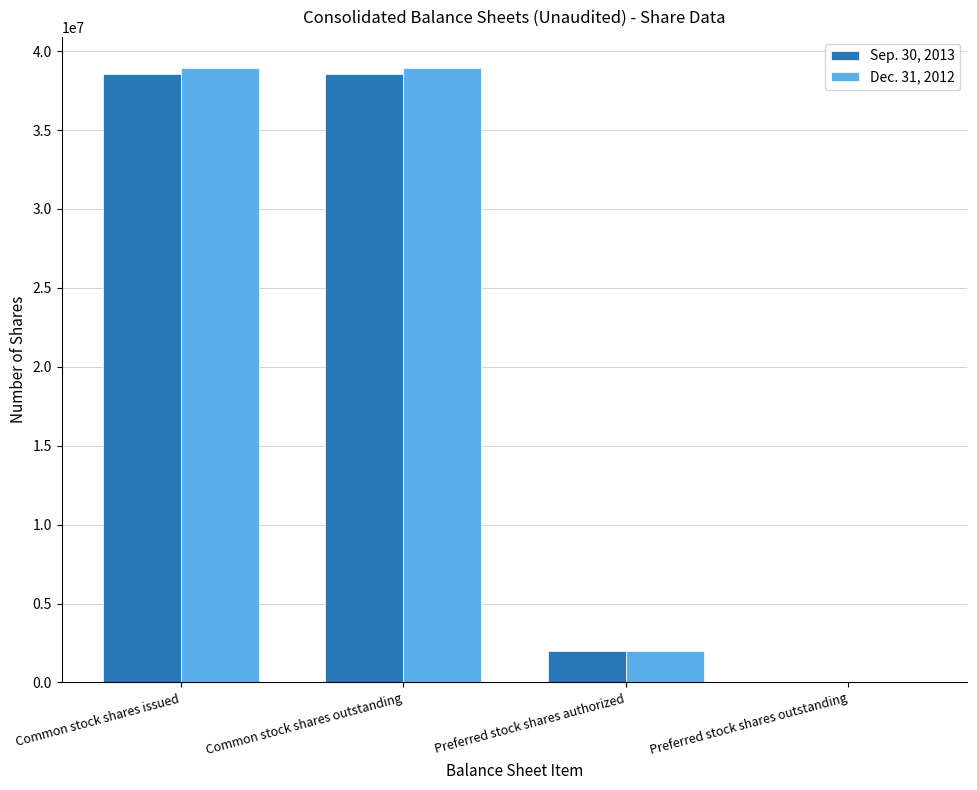

What is the total value across all series at Common stock shares outstanding?

77528679